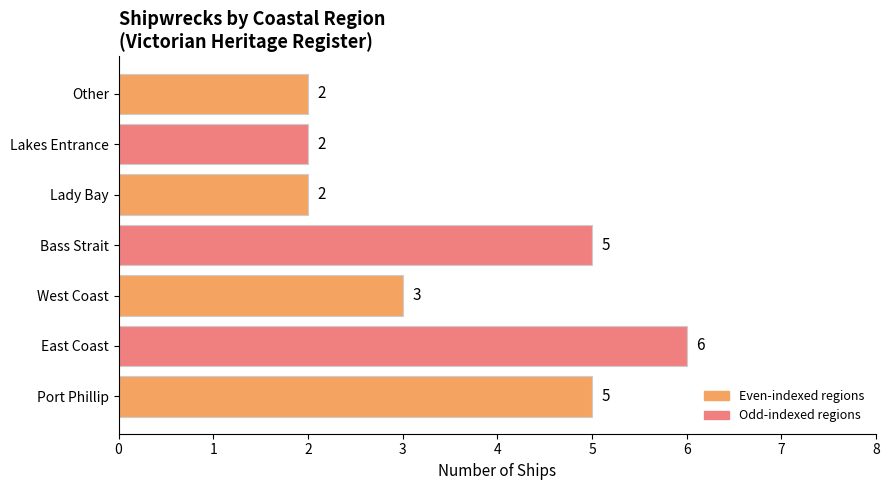

What is the greatest value displayed?

6